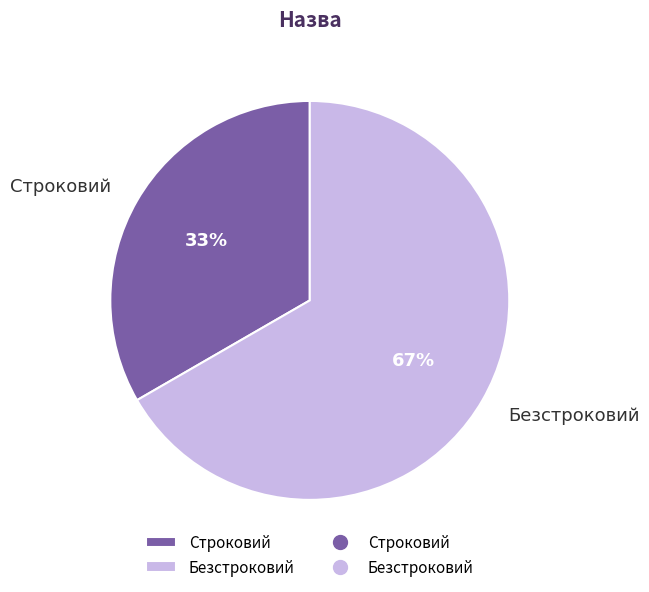

Which slice represents more than half of the pie?

Безстроковий